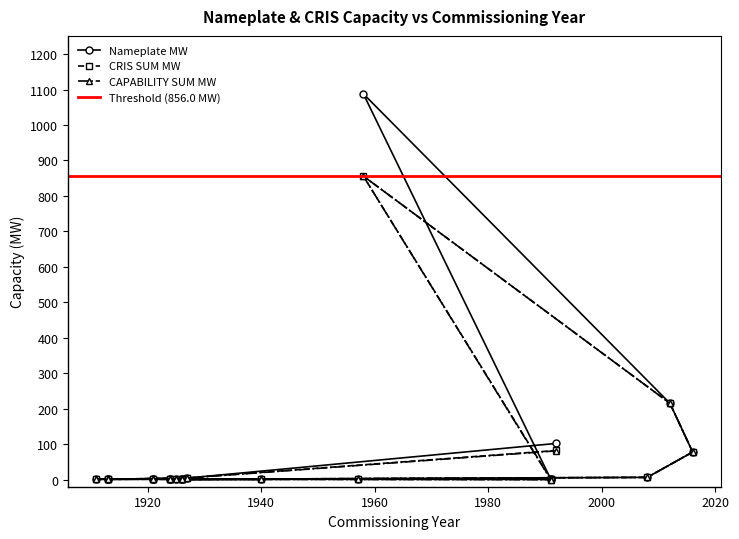

How many data points in CAPABILITY SUM MW are above 1?

13